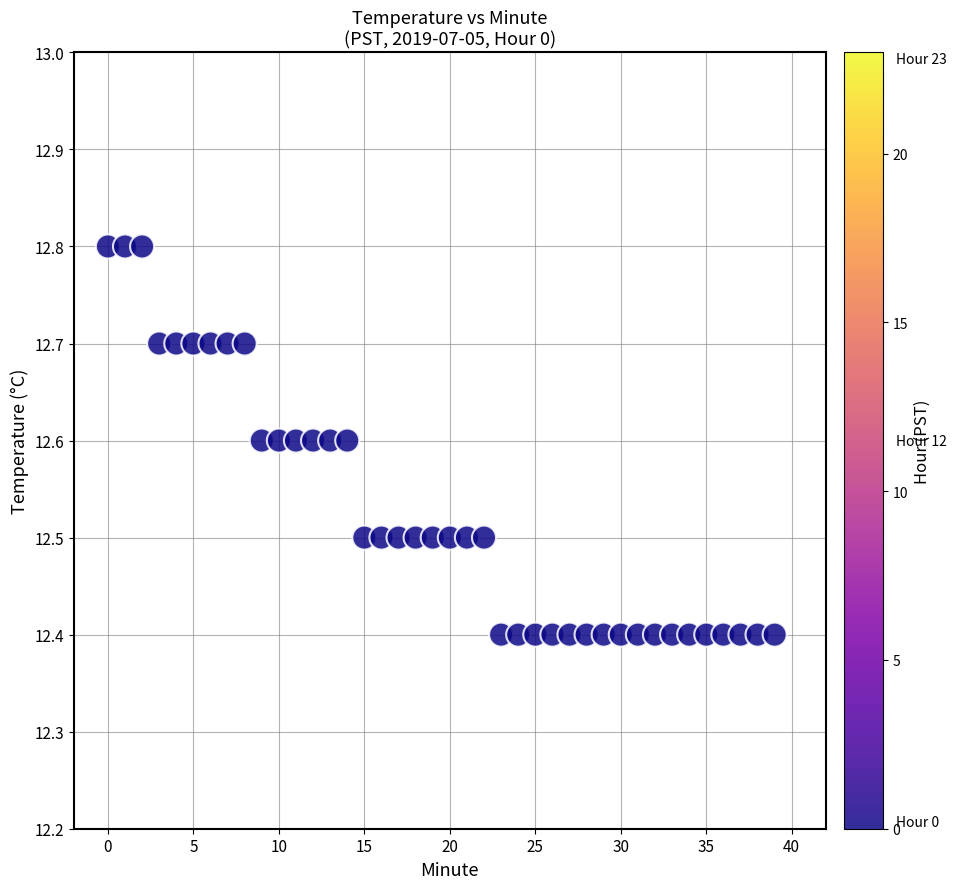

What is the range of Y values (max minus min)?

0.4